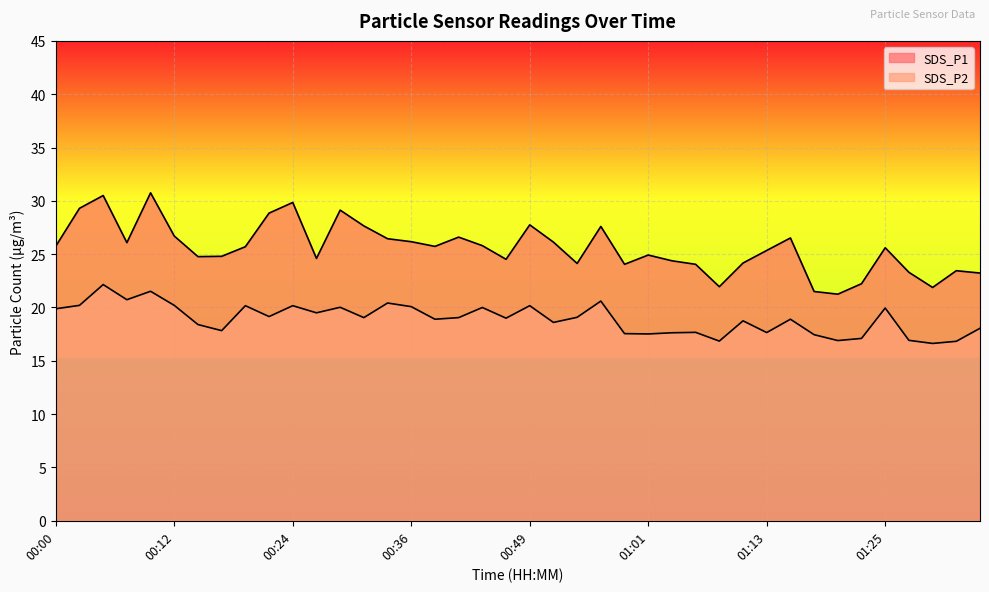

What is the spread (max minus min) of values at 00:27?

5.1